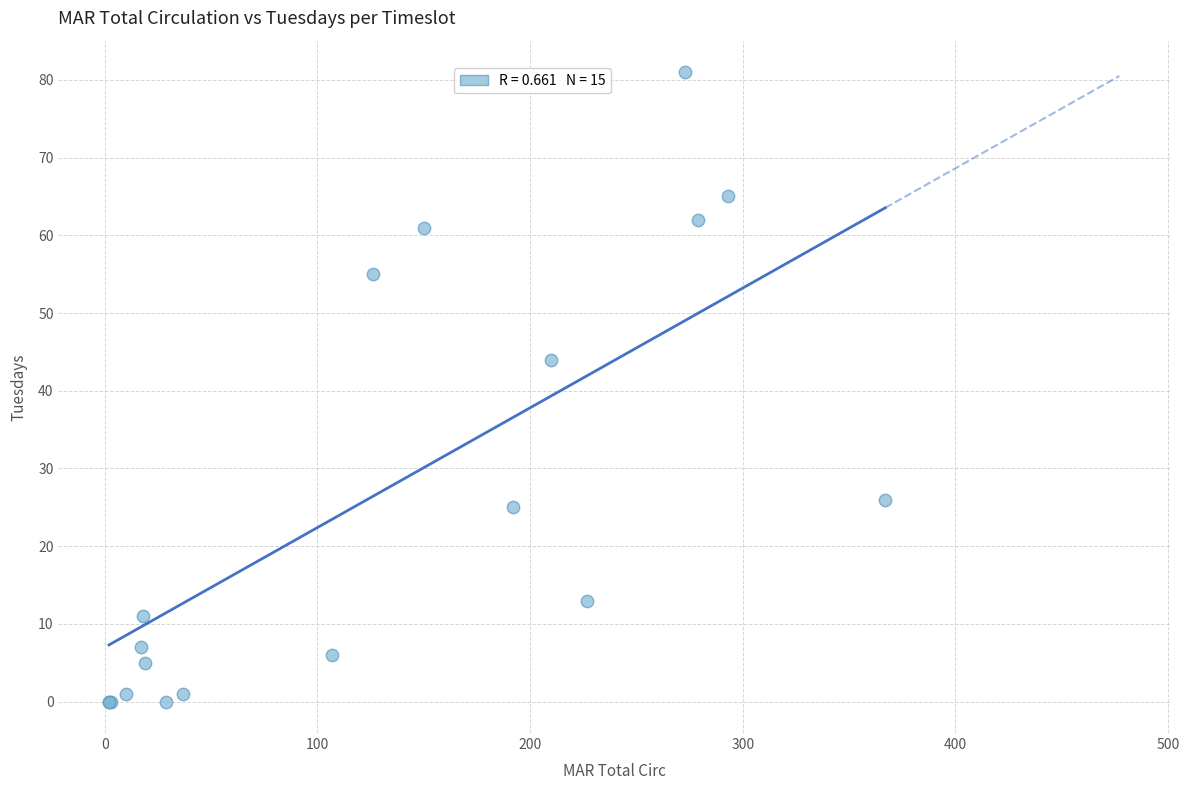

What Y value in the scatter plot is closest to 40?

44